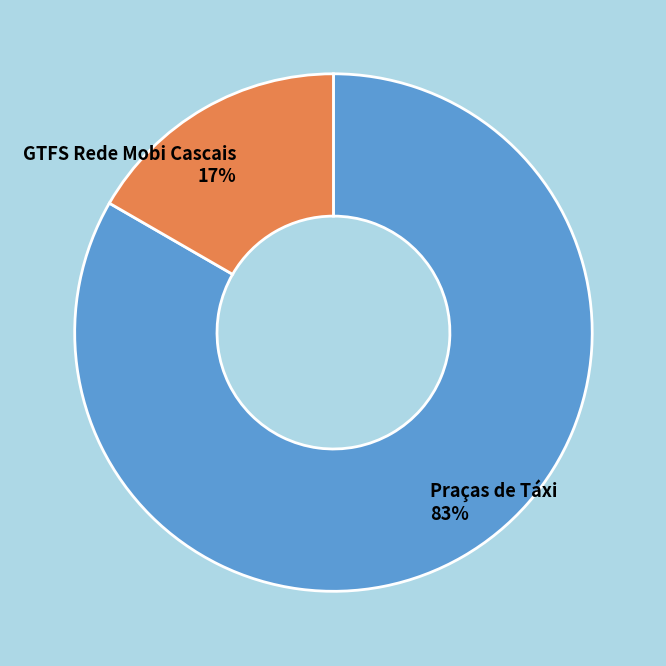

To the nearest percent, what portion does GTFS Rede Mobi Cascais represent?

17%